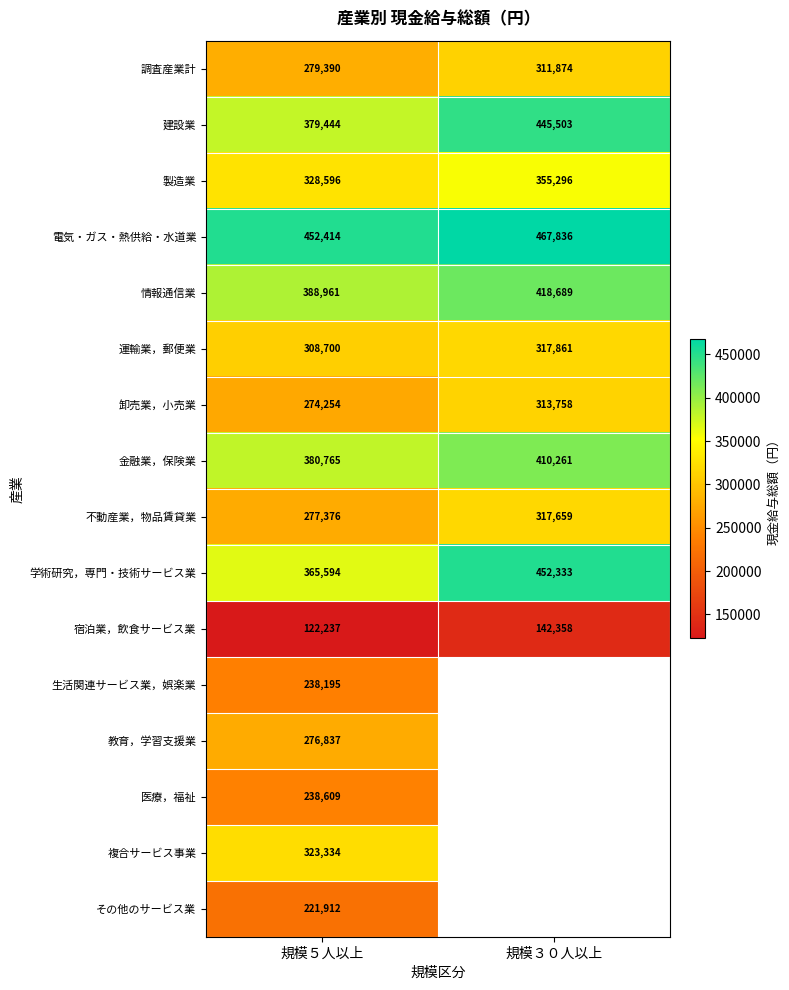

At 規模５人以上, list the series in order from smallest to largest.

宿泊業，飲食サービス業, その他のサービス業, 生活関連サービス業，娯楽業, 医療，福祉, 卸売業，小売業, 教育，学習支援業, 不動産業，物品賃貸業, 調査産業計, 運輸業，郵便業, 複合サービス事業, 製造業, 学術研究，専門・技術サービス業, 建設業, 金融業，保険業, 情報通信業, 電気・ガス・熱供給・水道業